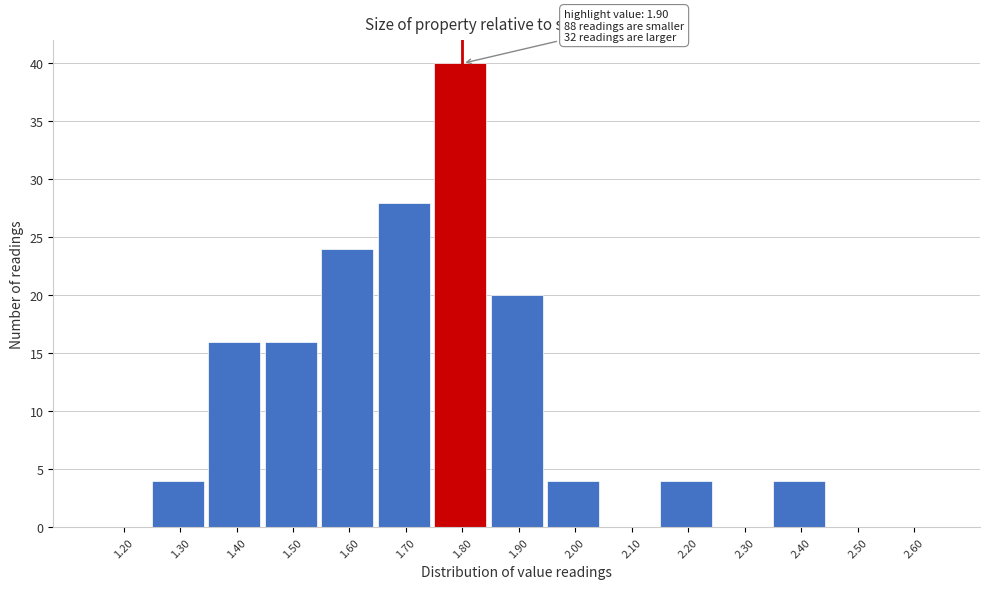

Reading left to right, transcribe all the data shown in this chart.

1.20=0	1.30=4	1.40=16	1.50=16	1.60=24	1.70=28	1.80=40	1.90=20	2.00=4	2.10=0	2.20=4	2.30=0	2.40=4	2.50=0	2.60=0